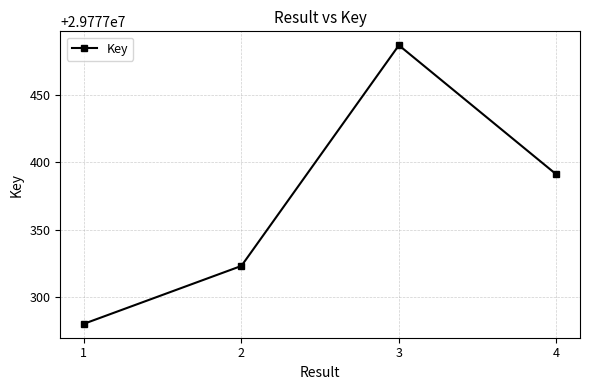

What is the change in value from 2 to 3?

+164